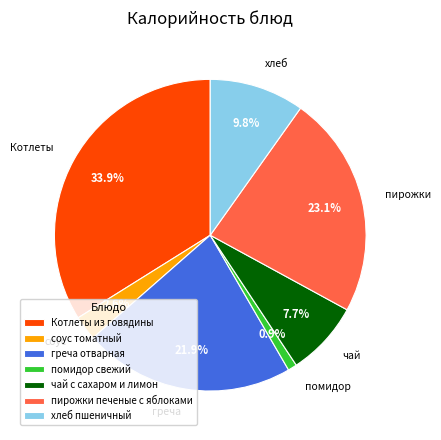

Is there a majority slice in this chart?

No